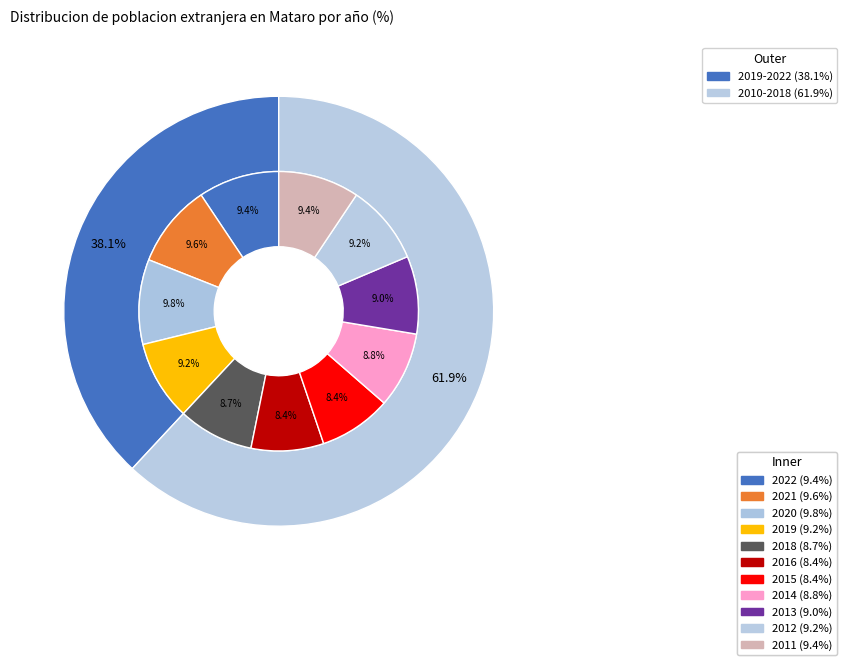

Is it true that 2022 is 21% of the pie?

False